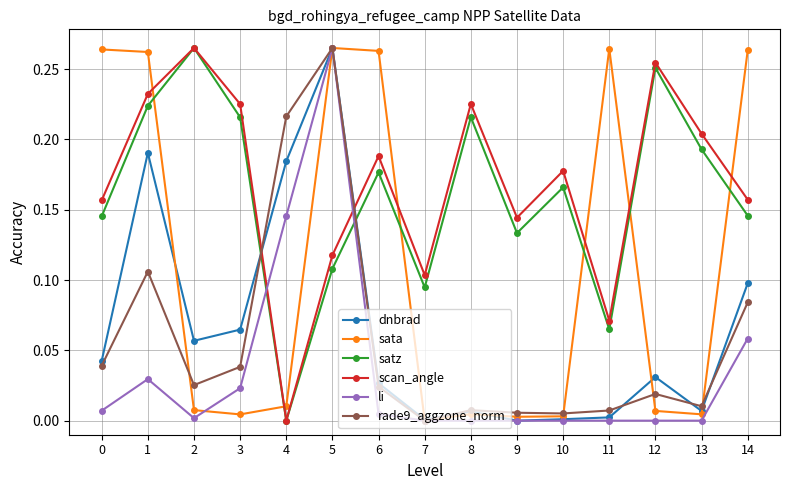

True or false: li has more than 0 points higher than both neighbors.

True